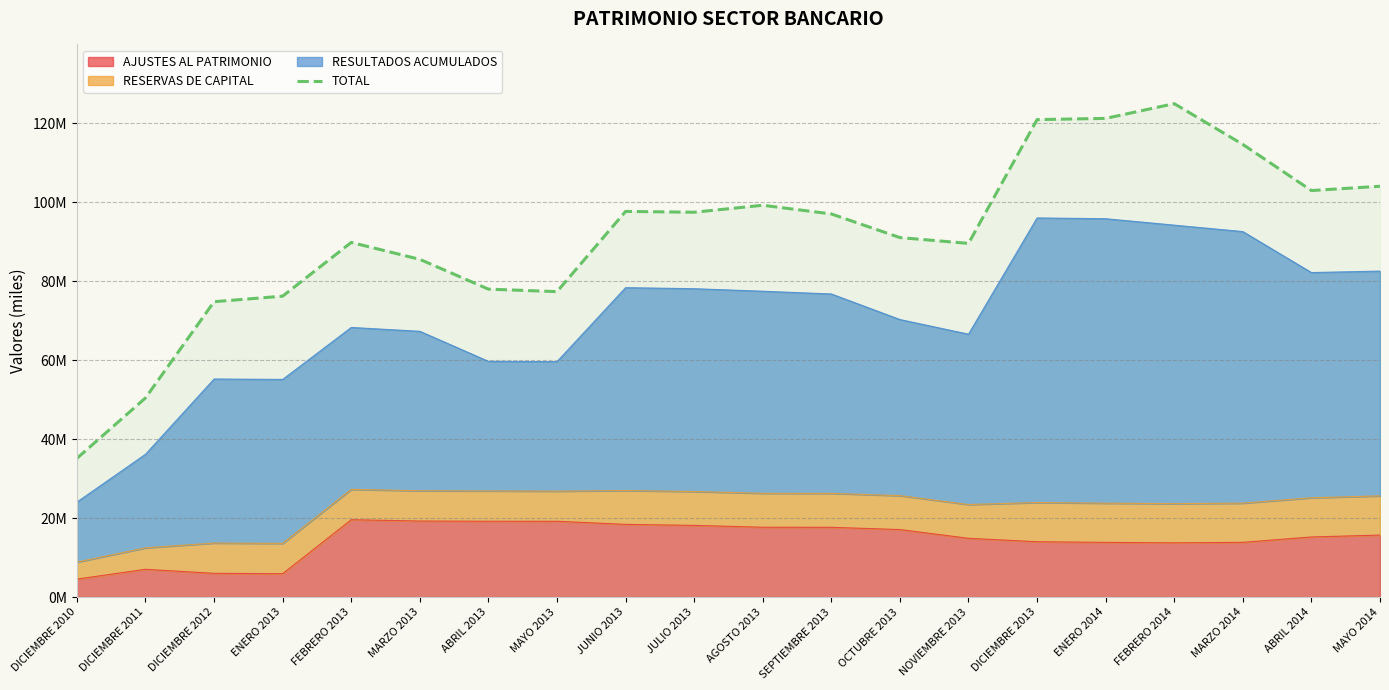

Reading left to right, transcribe all the data shown in this chart.

35134692	50430743	74795524	76198490	89803821	85515670	77975926	77343727	97649172	97447566	99211978	97011107	91030842	89556140	120897585	121211518	124938451	114614855	102933536	104025625